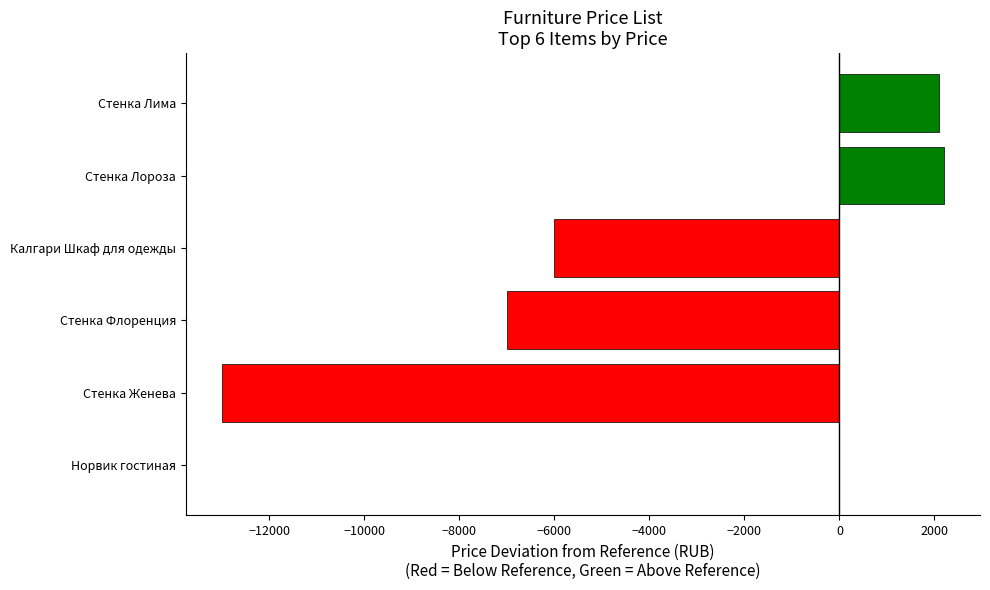

What is the sum of all values?

-21700